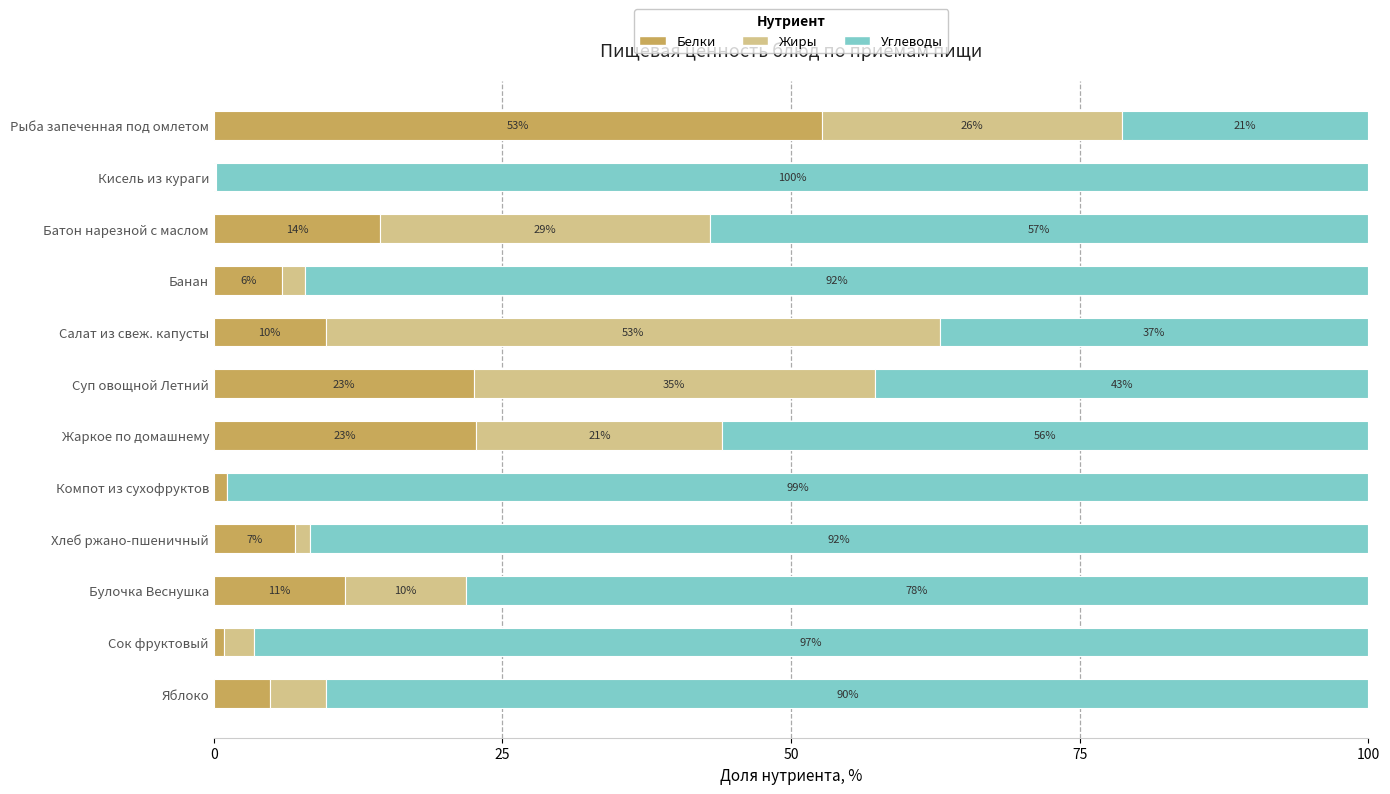

What is the total value across all series at Рыба запеченная под омлетом?

100.0